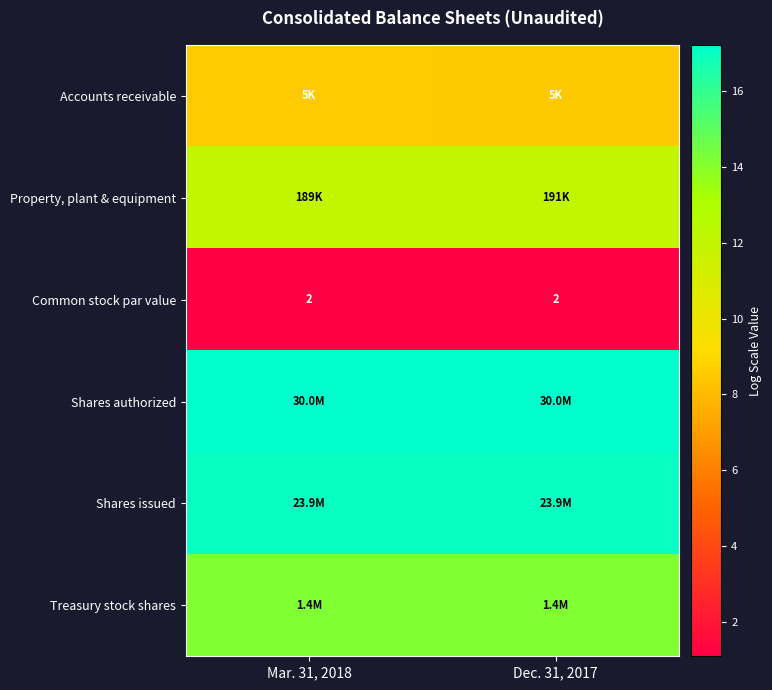

How many categories are shown in the chart?

2